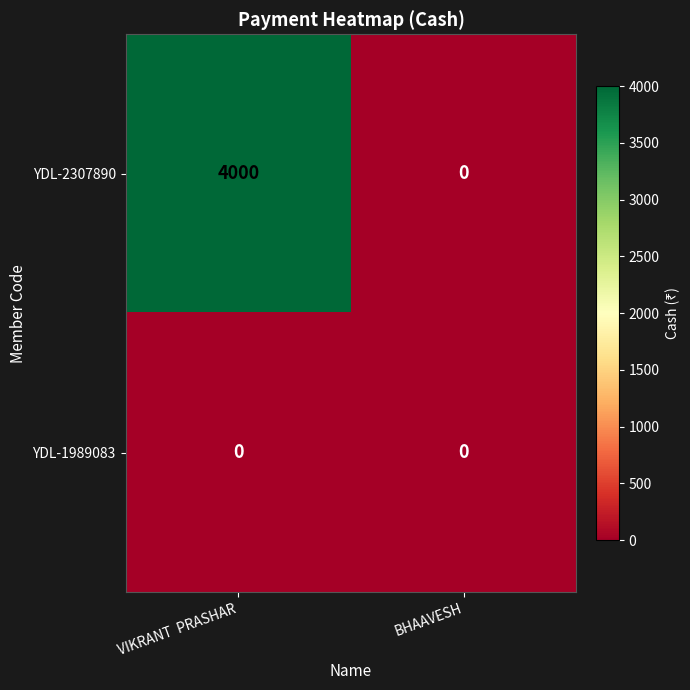

Rank the series by their maximum value, from highest to lowest.

YDL-2307890, YDL-1989083